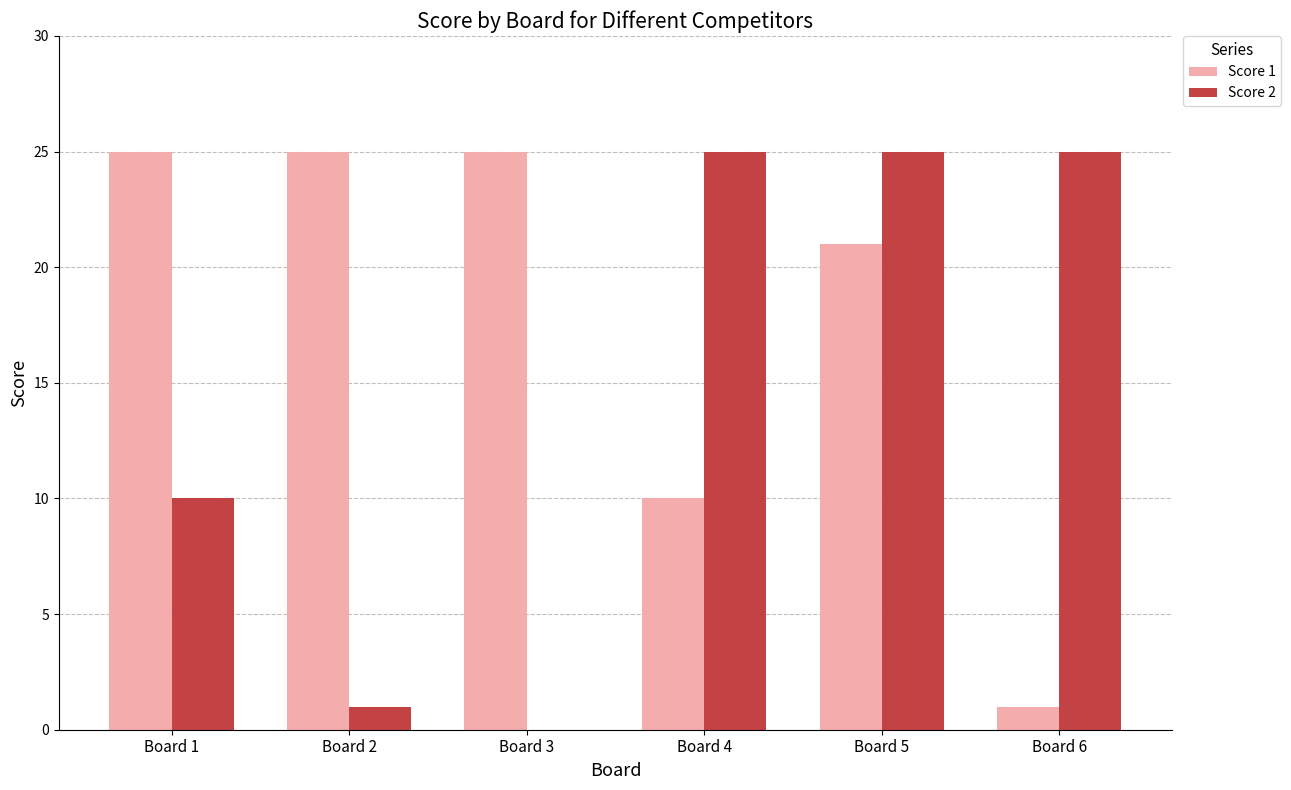

At which label is Score 1 closest to 13?

Board 4